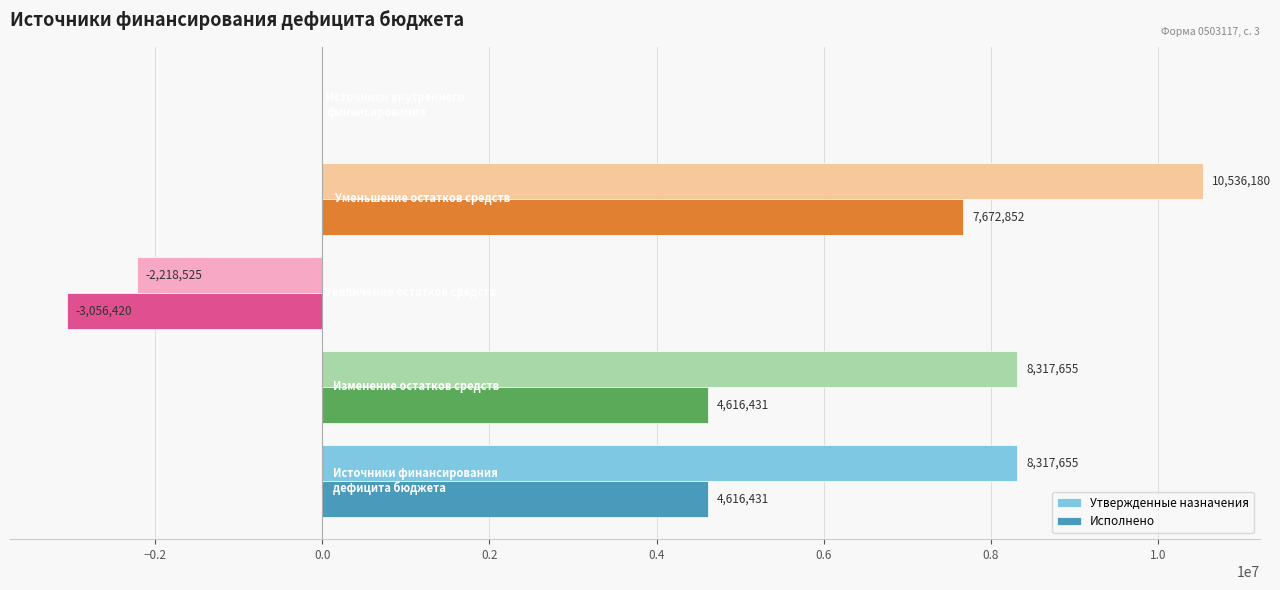

What is the highest value of the Утвержденные назначения series?

10536180.1